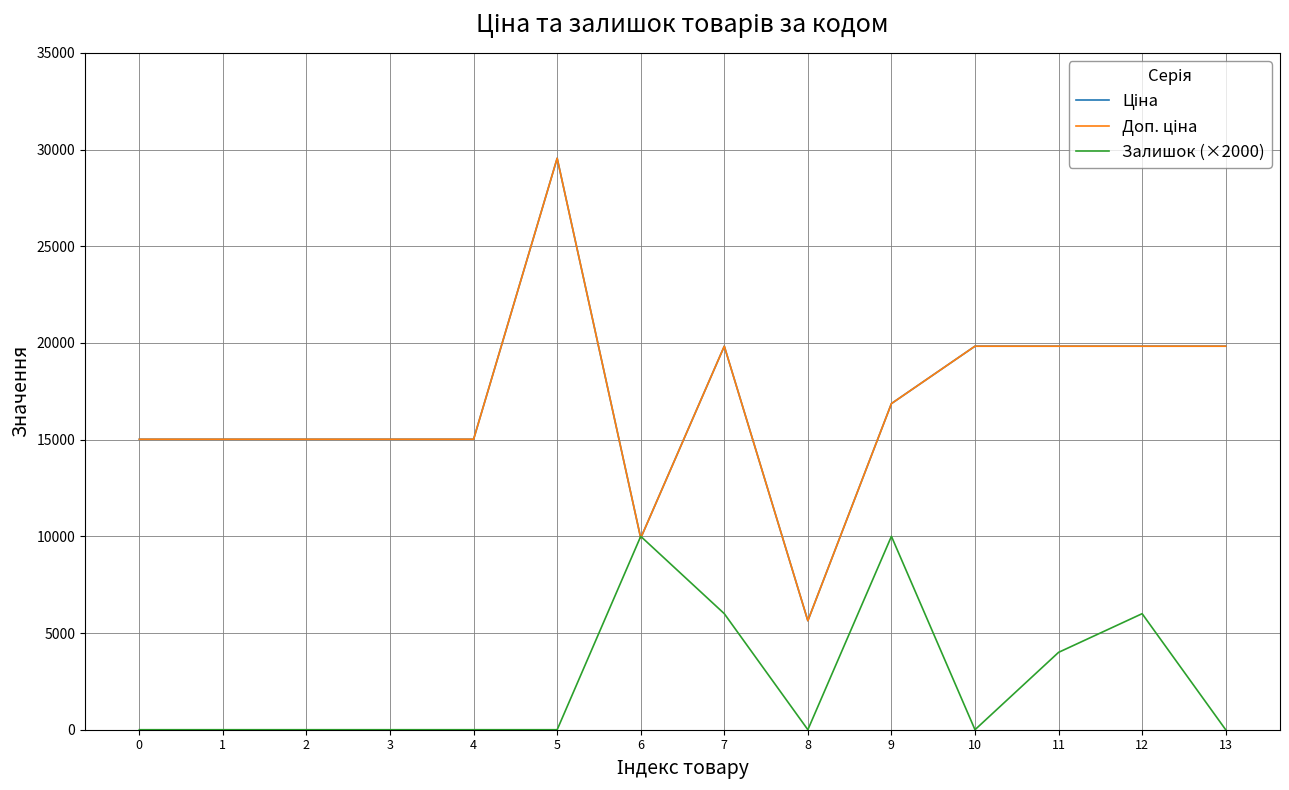

Does the chart display data point markers on the line(s)?

No